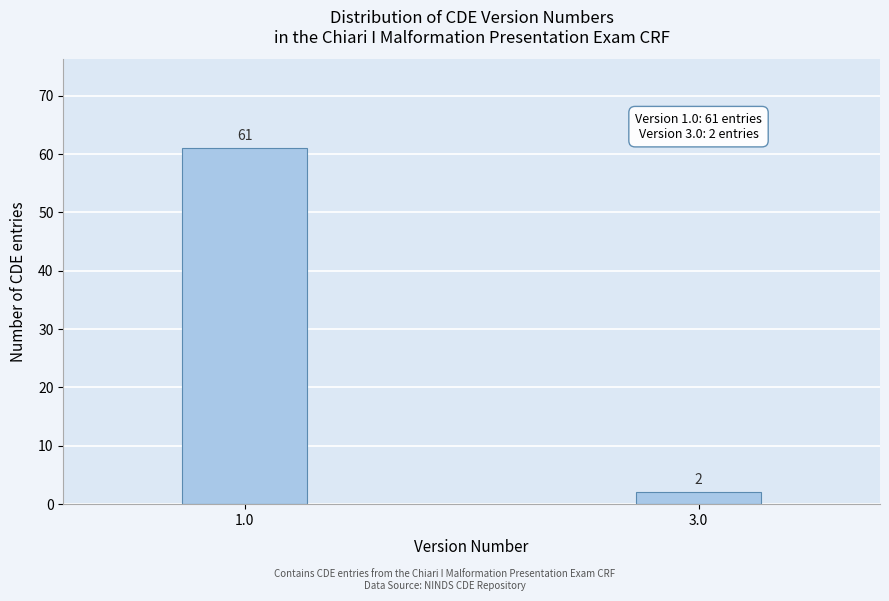

Reading left to right, what are all the values shown in this chart?

61	2